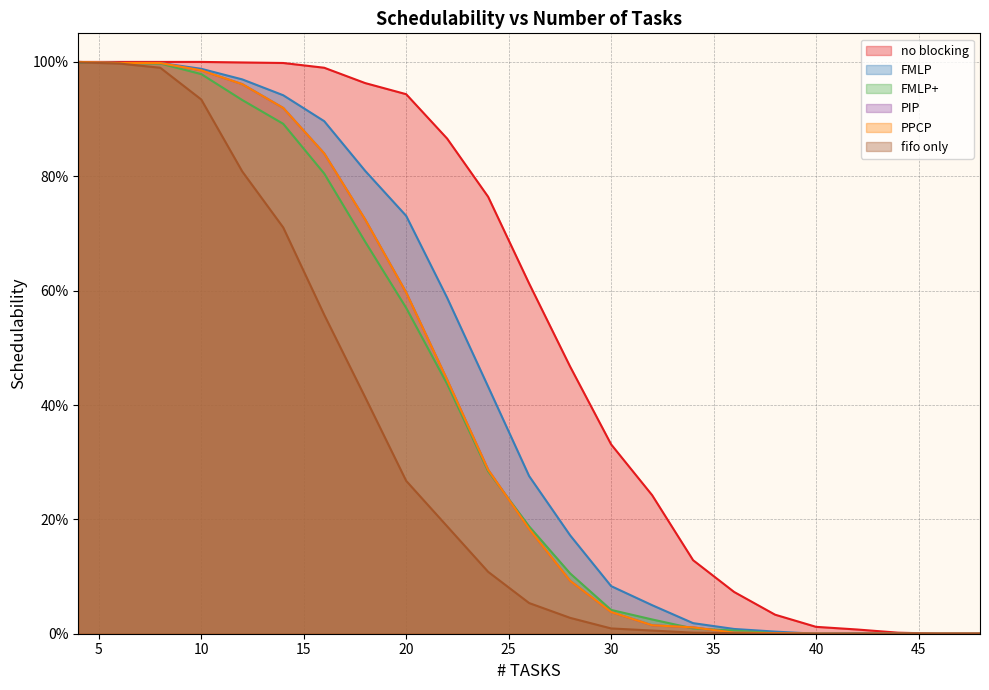

True or false: PIP and PPCP cross at least once.

False